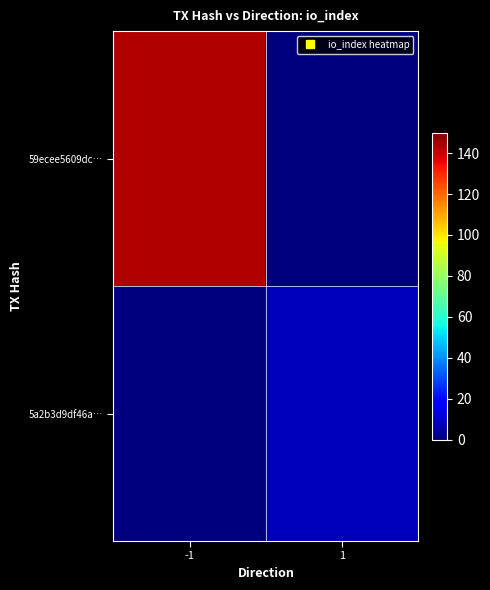

List the series in order of their overall mean, highest first.

59ecee5609dc…, 5a2b3d9df46a…